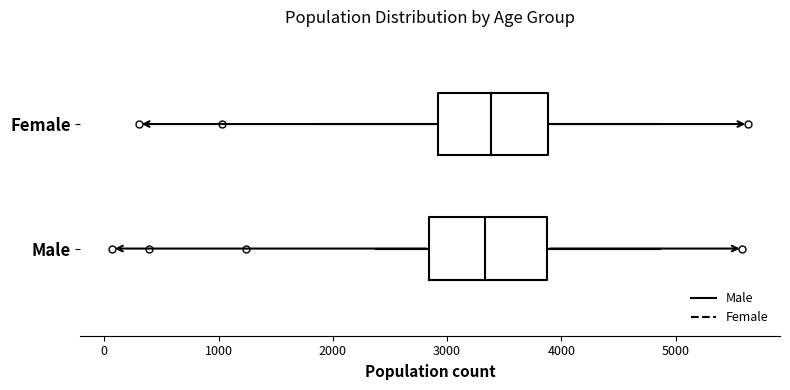

Reading bottom to top, transcribe this box plot: for each box, give where its median line is, the range the box spans, and where its two whiskers end, as read against the x-axis. The values are not printed on the chart, so give them approximately, as read against the axis.

Male: median 3300, box 2800 to 3900, whiskers 2400 to 4900
Female: median 3400, box 2900 to 3900, whiskers 1800 to 4900